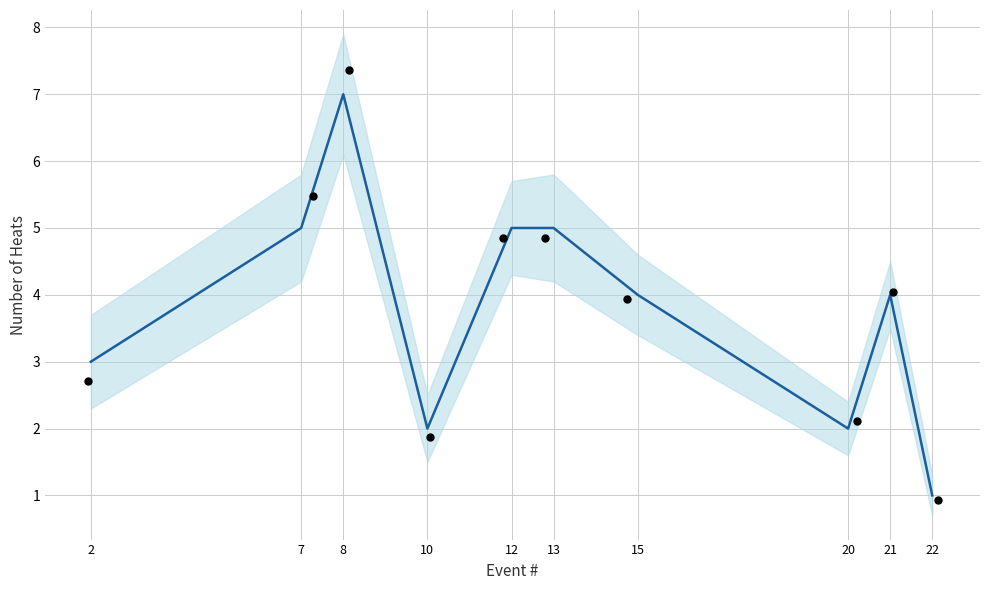

What is the total value across all series at 15?

7.9